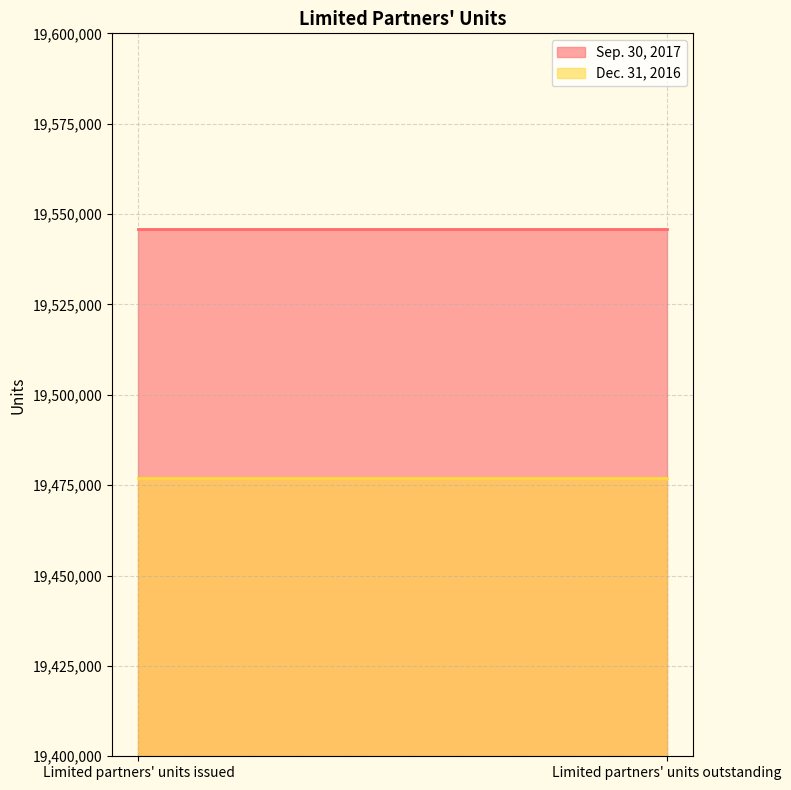

What are all the series names shown in the legend?

Sep. 30, 2017, Dec. 31, 2016